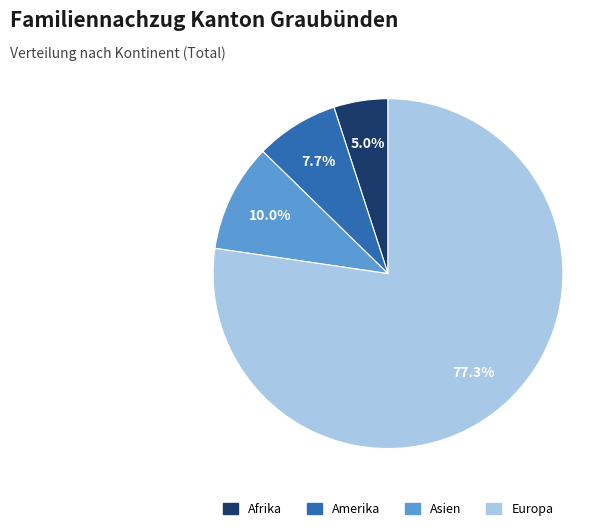

Count the number of slices in the pie.

4